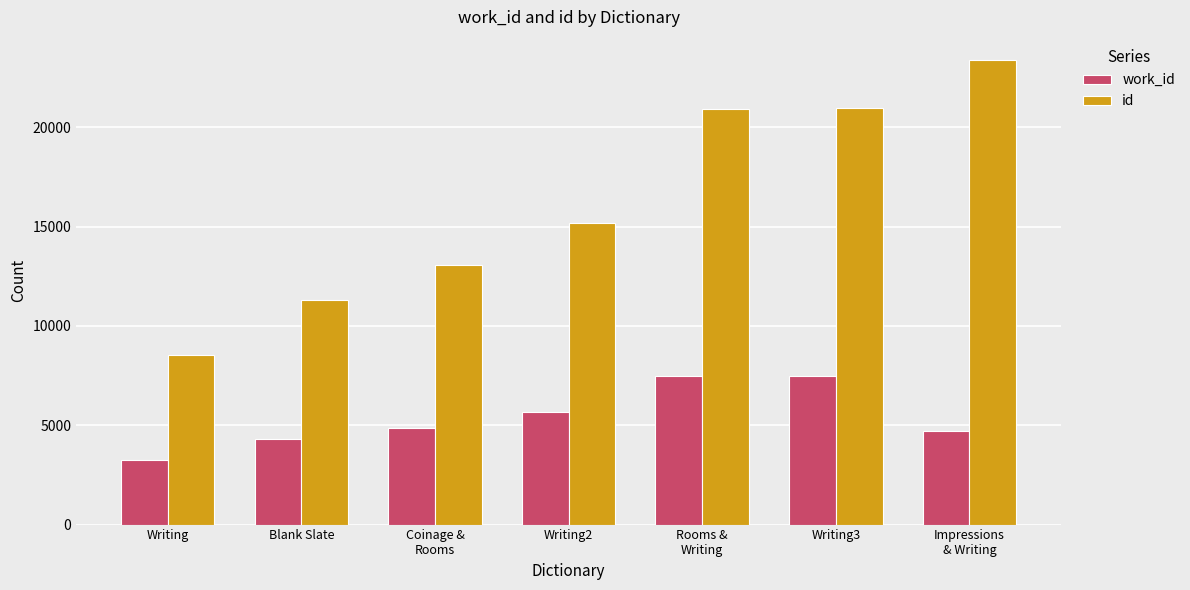

What is the difference between the highest and lowest values at Blank Slate?

6997